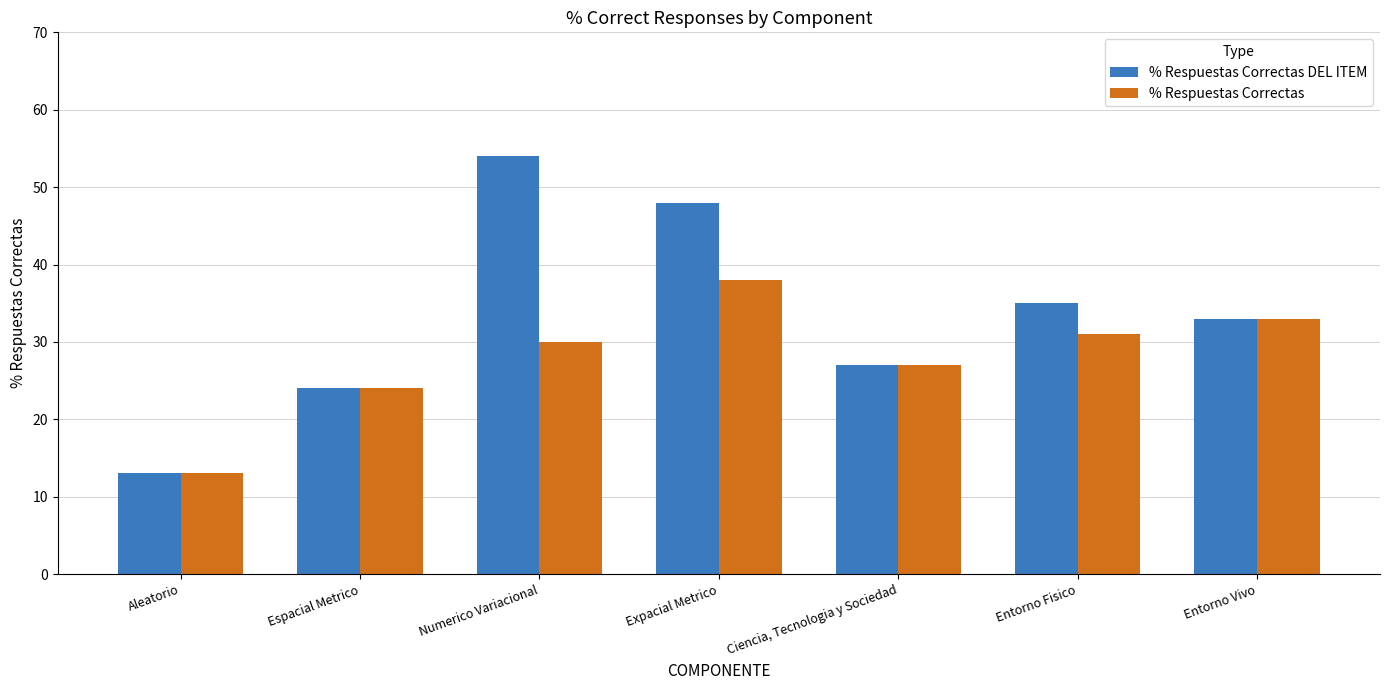

How many values in the % Respuestas Correctas series are below 30?

3